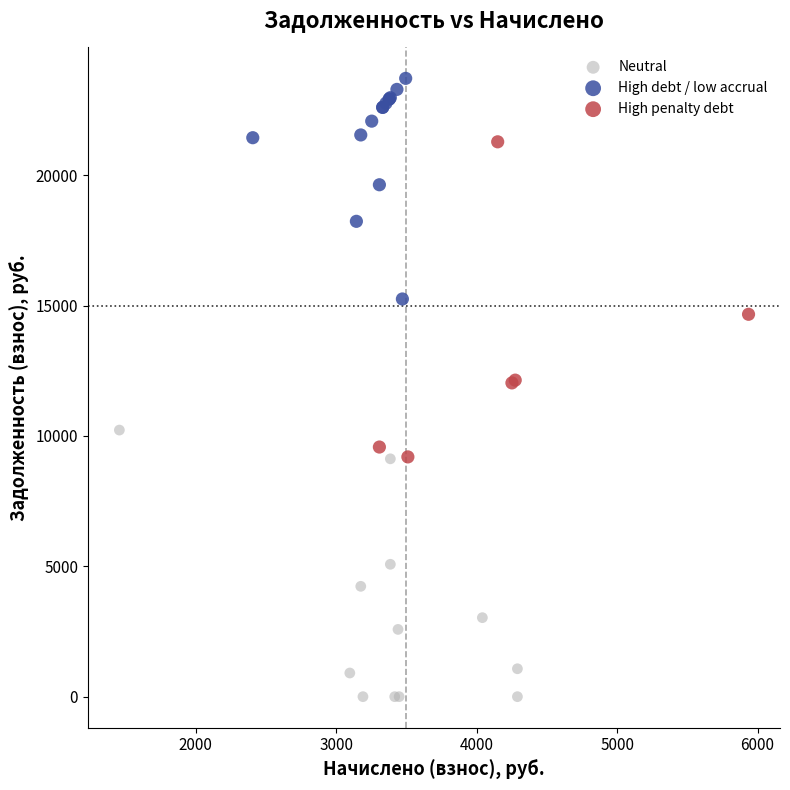

Which series reaches the maximum Y coordinate?

High debt / low accrual